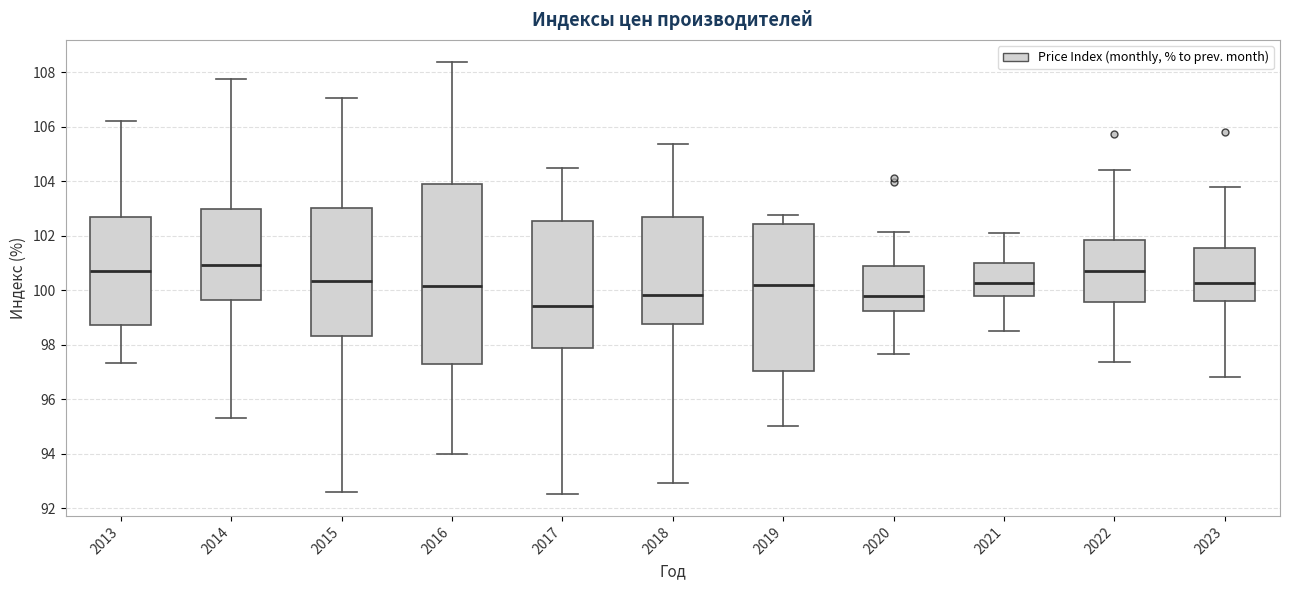

Reading left to right, transcribe this box plot: for each box, give where its median line is, the range the box spans, and where its two whiskers end, as read against the y-axis. The values are not printed on the chart, so give them approximately, as read against the axis.

2013: median 100.6, box 98.8 to 102.8, whiskers 97.4 to 106.2
2014: median 101.0, box 99.6 to 103.0, whiskers 95.4 to 107.8
2015: median 100.4, box 98.4 to 103.0, whiskers 92.6 to 107.0
2016: median 100.2, box 97.4 to 103.8, whiskers 94.0 to 108.4
2017: median 99.4, box 97.8 to 102.6, whiskers 92.6 to 104.6
2018: median 99.8, box 98.8 to 102.6, whiskers 93.0 to 105.4
2019: median 100.2, box 97.0 to 102.4, whiskers 95.0 to 102.8
2020: median 99.8, box 99.2 to 100.8, whiskers 97.6 to 102.2
2021: median 100.2, box 99.8 to 101.0, whiskers 98.6 to 102.0
2022: median 100.8, box 99.6 to 101.8, whiskers 97.4 to 104.4
2023: median 100.2, box 99.6 to 101.6, whiskers 96.8 to 103.8